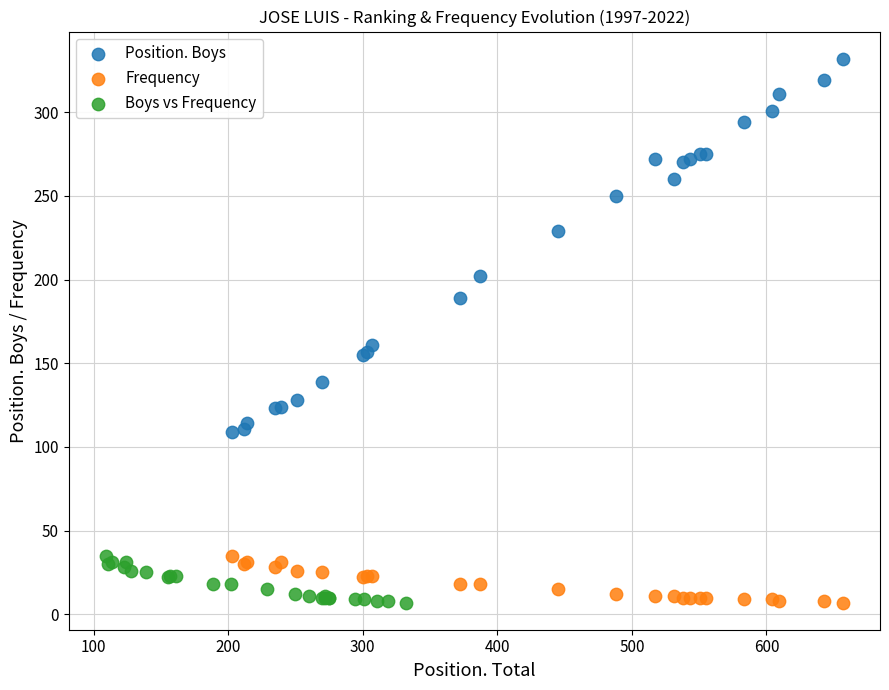

Which series contains the highest Y value?

Position. Boys